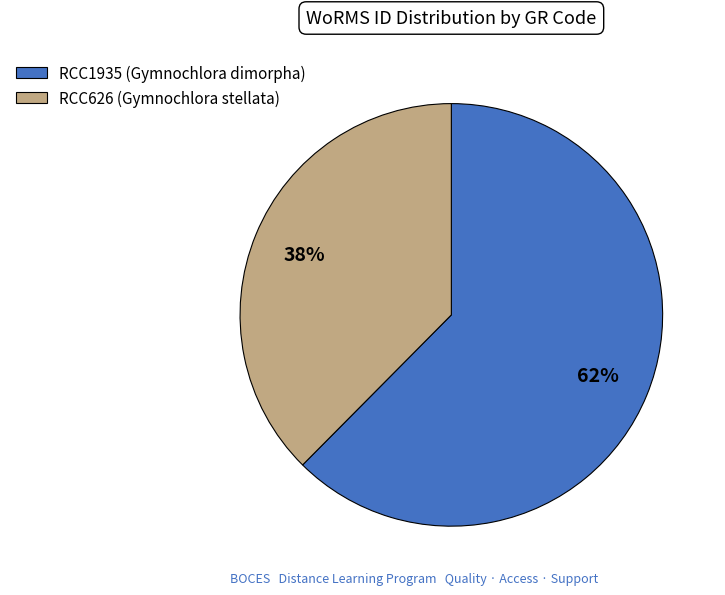

Do RCC1935 (Gymnochlora dimorpha) and RCC626 (Gymnochlora stellata) together represent more than half of the pie?

Yes